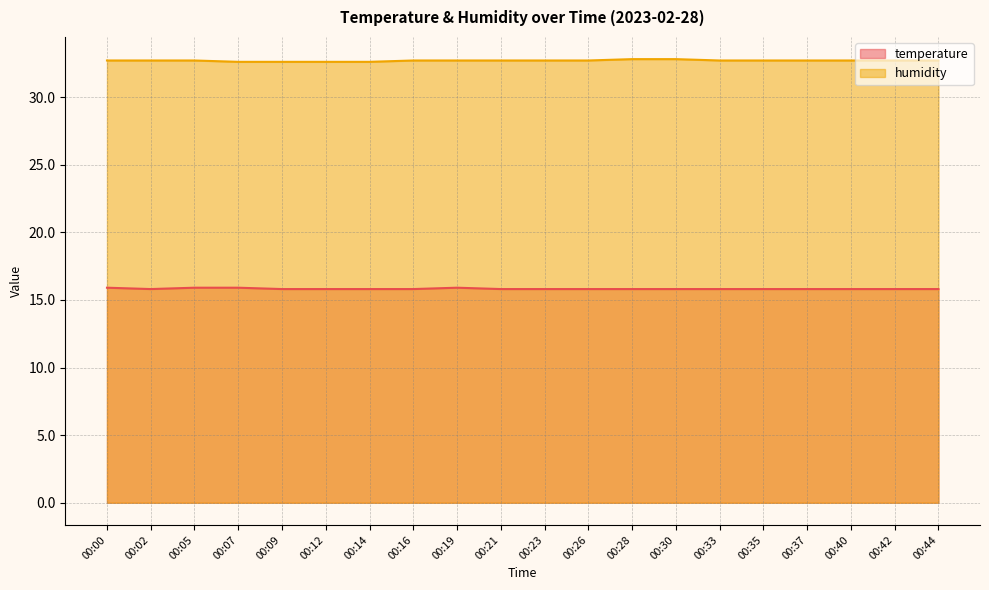

True or false: humidity has more than 2 interior local peaks.

False